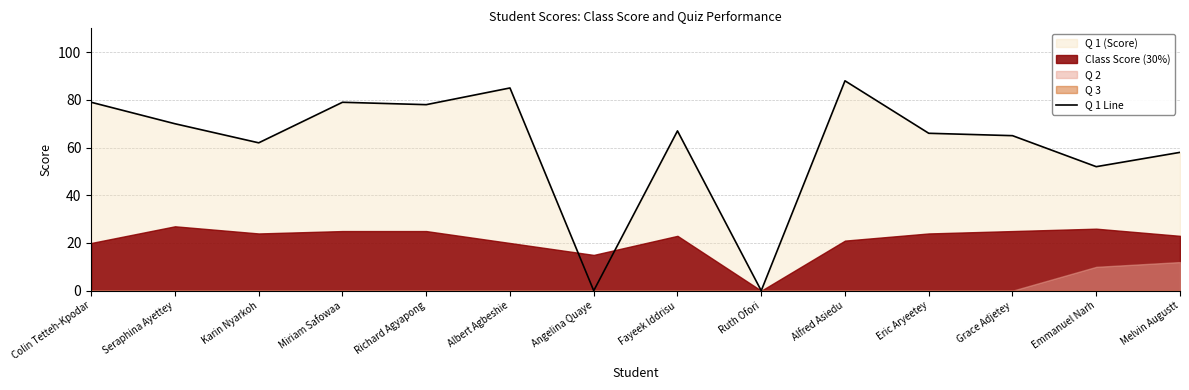

Where is the data nearest to the value 44?

Emmanuel Narh